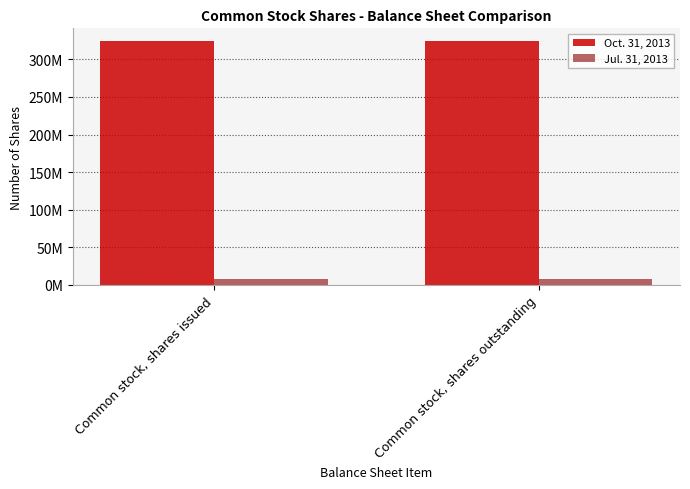

Reading left to right, what are all the values shown in this chart?

Oct. 31, 2013: Common stock, shares issued=325000000	Common stock, shares outstanding=325000000
Jul. 31, 2013: Common stock, shares issued=8000000	Common stock, shares outstanding=8000000